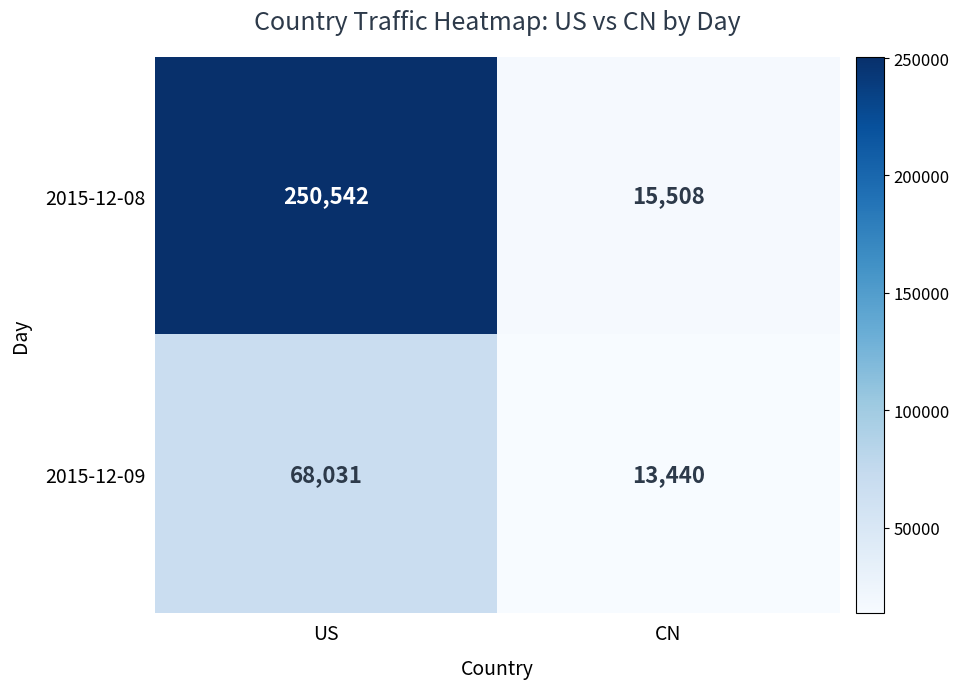

Reading right to left, extract all data points from this chart.

2015-12-08: 15508	250542
2015-12-09: 13440	68031